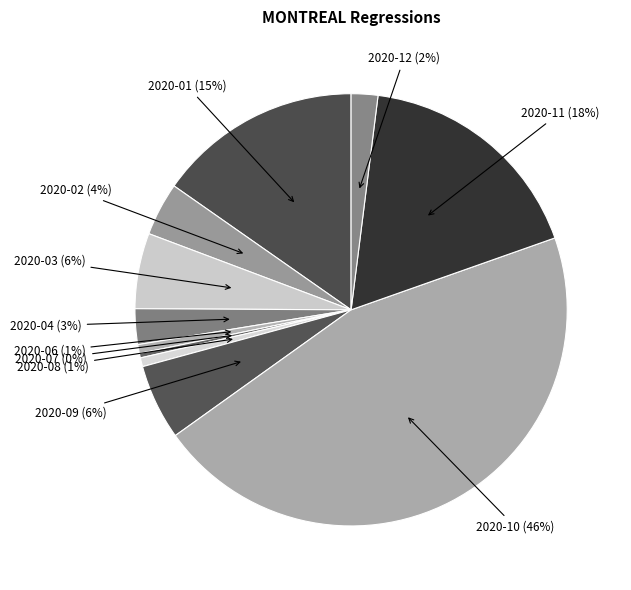

Is there a majority slice in this chart?

No